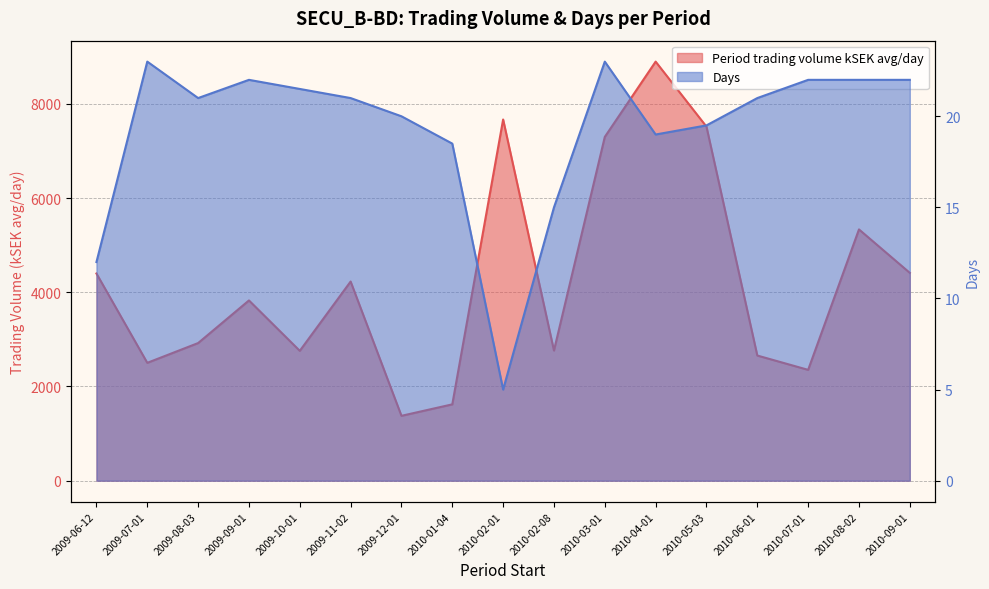

Which series has the largest total across all categories?

Period trading volume kSEK avg/day